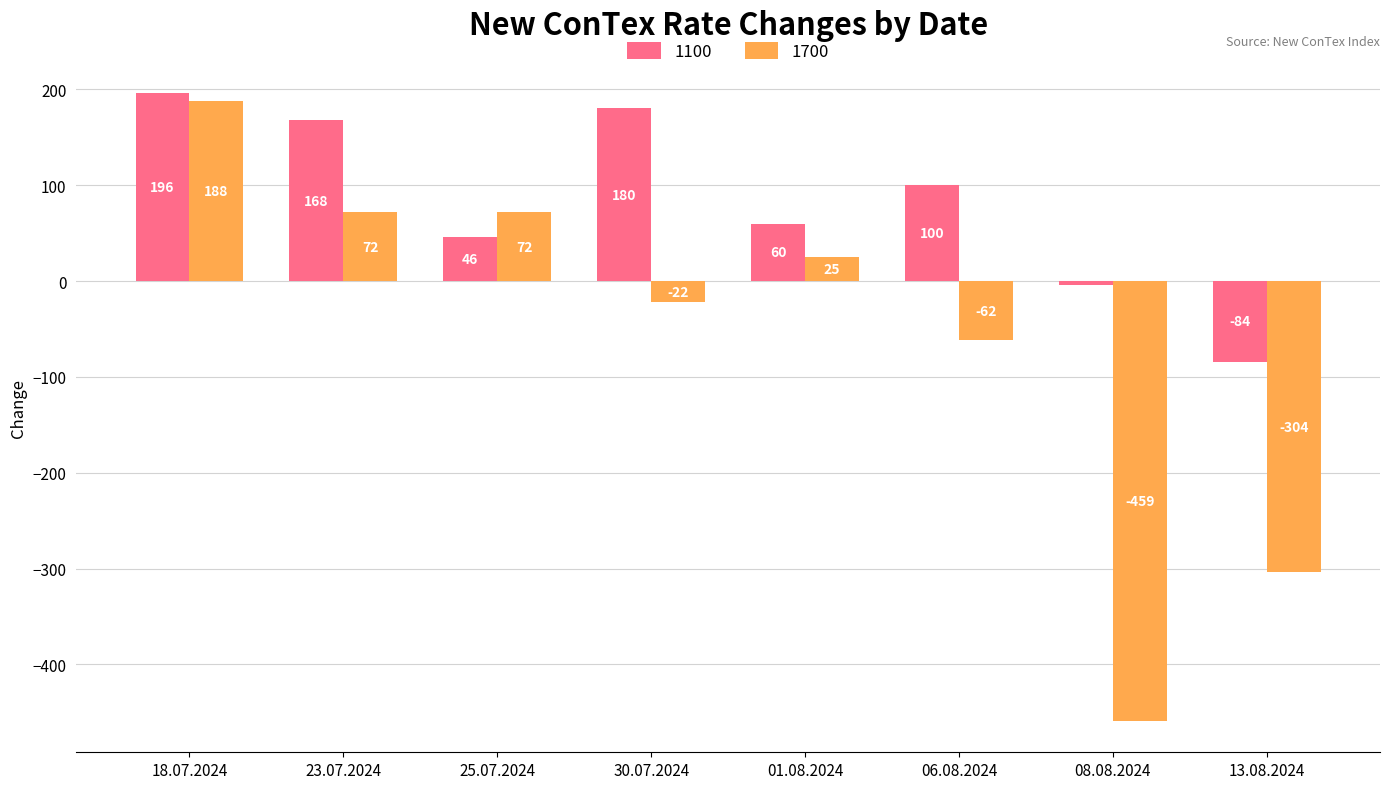

List the series in order of their overall mean, highest first.

1100, 1700